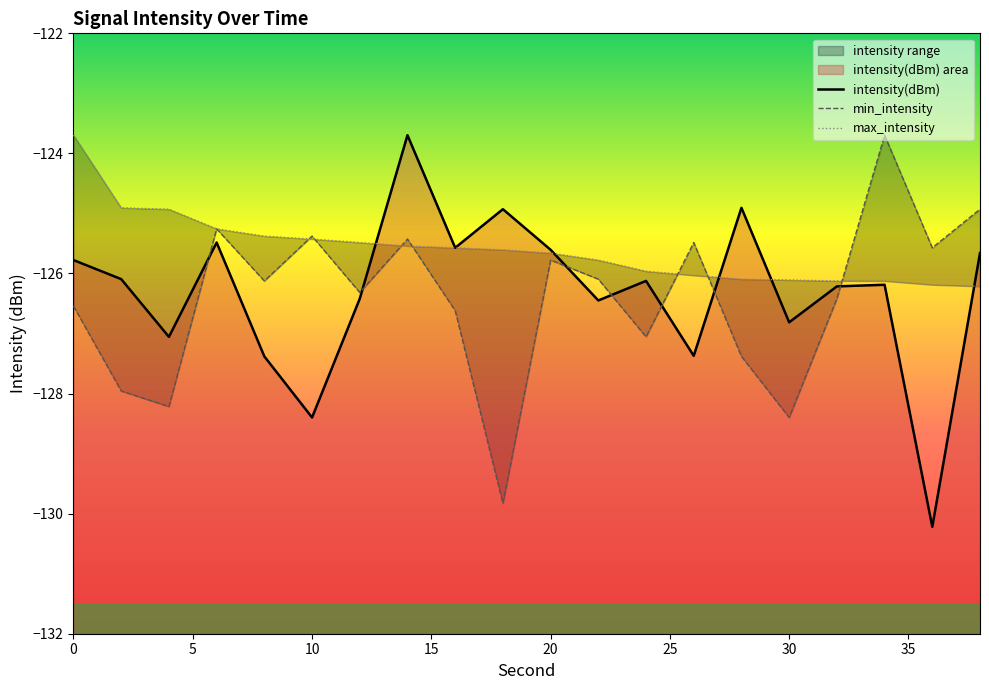

How many interior local valleys does the intensity(dBm) series have?

7